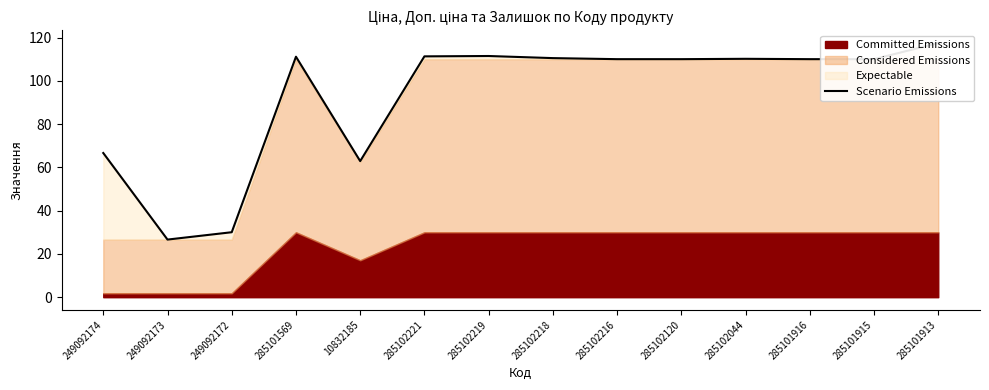

Where does the data first go above 110?

285101569